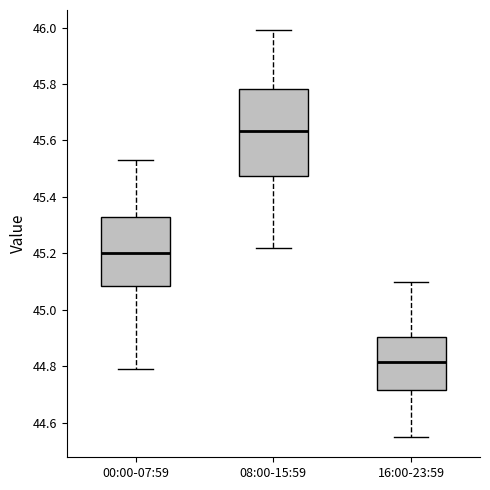

Reading left to right, read every box against the y-axis: the position of its median line, the range the box covers, and the ends of its whiskers. The values are not printed on the chart, so give them approximately, as read against the axis.

00:00-07:59: median 45.20, box 45.08 to 45.34, whiskers 44.80 to 45.54
08:00-15:59: median 45.64, box 45.48 to 45.78, whiskers 45.22 to 46.00
16:00-23:59: median 44.82, box 44.72 to 44.90, whiskers 44.56 to 45.10